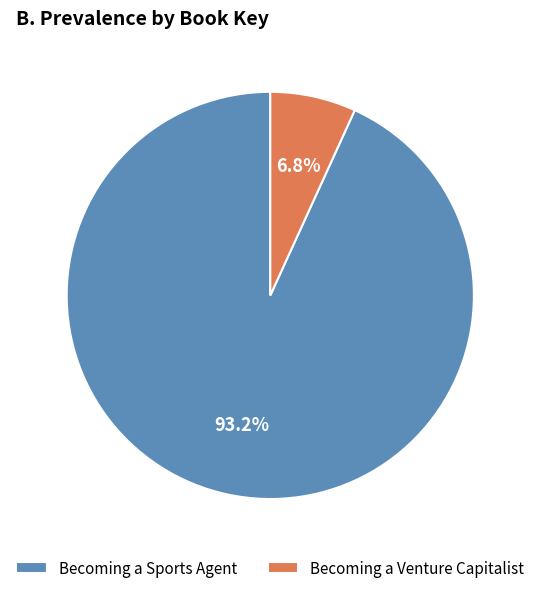

Which has a higher value, Becoming a Venture Capitalist or Becoming a Sports Agent?

Becoming a Sports Agent